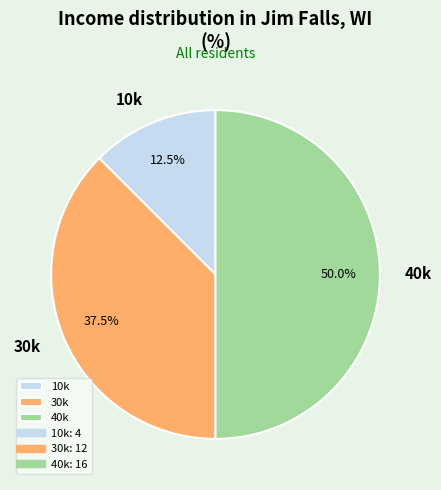

Approximately how many times larger is the value at 40k compared to 10k?

4.0